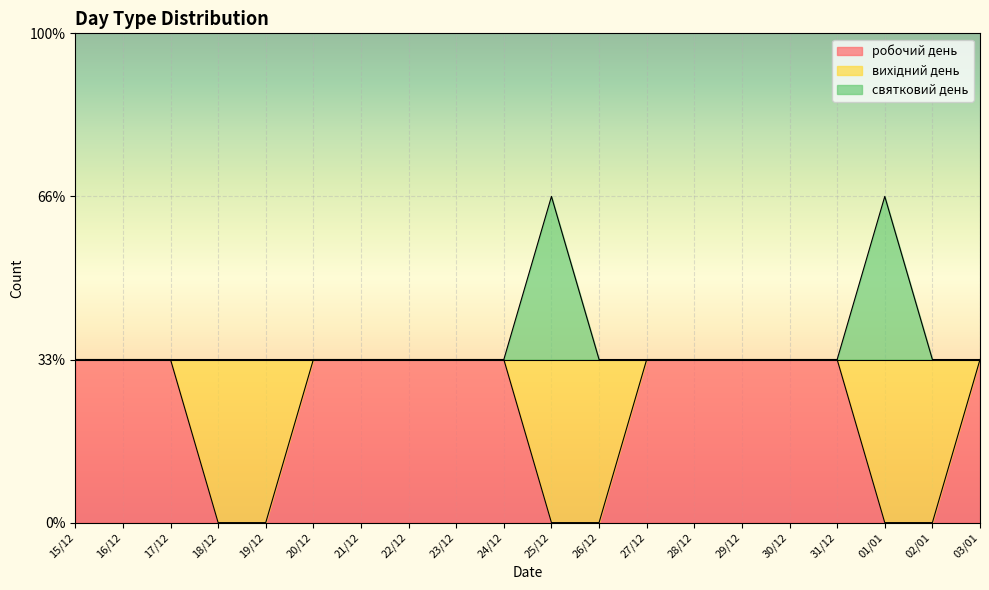

How many data points in святковий день are above 1?

2